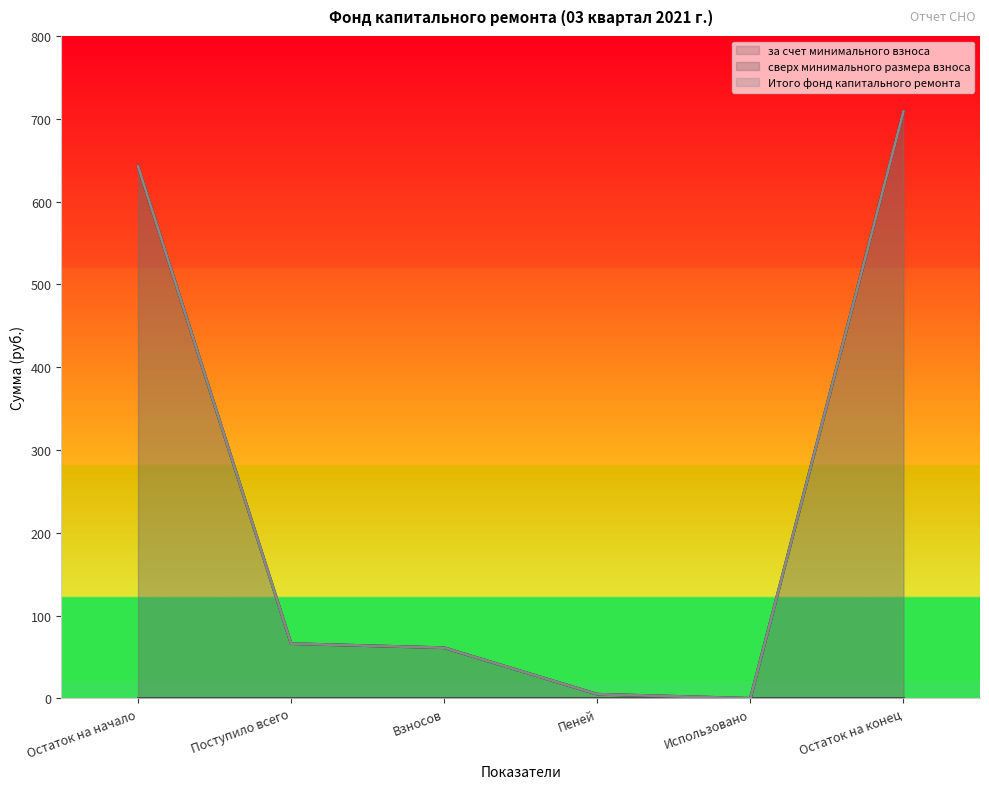

The value of за счет минимального взноса at Взносов is 61.1. True or false?

True